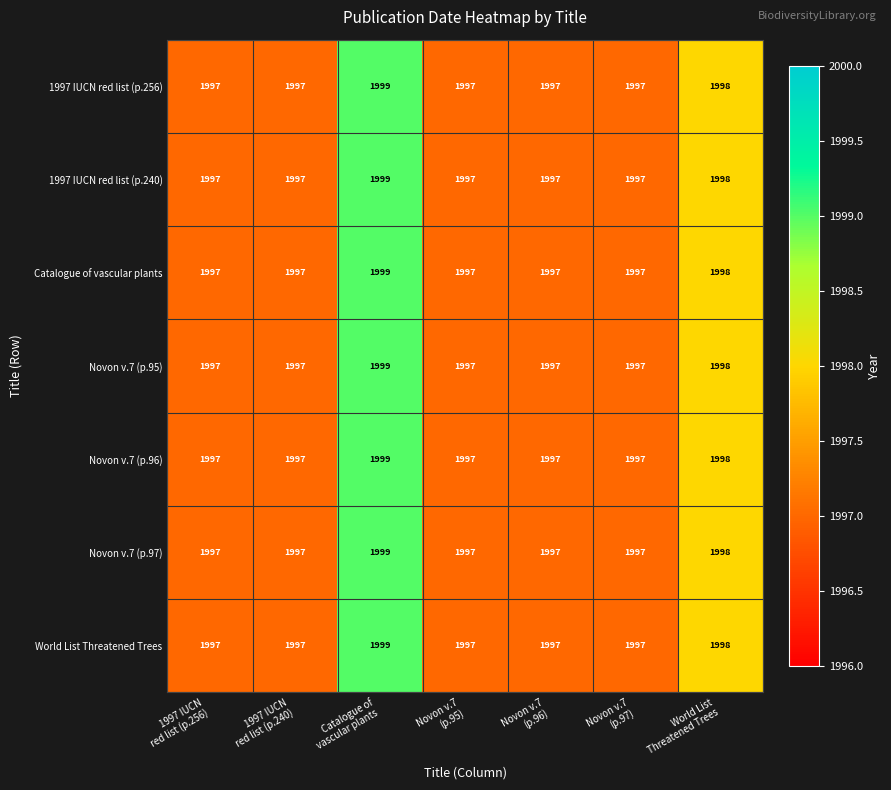

Count the number of categories in the chart.

7